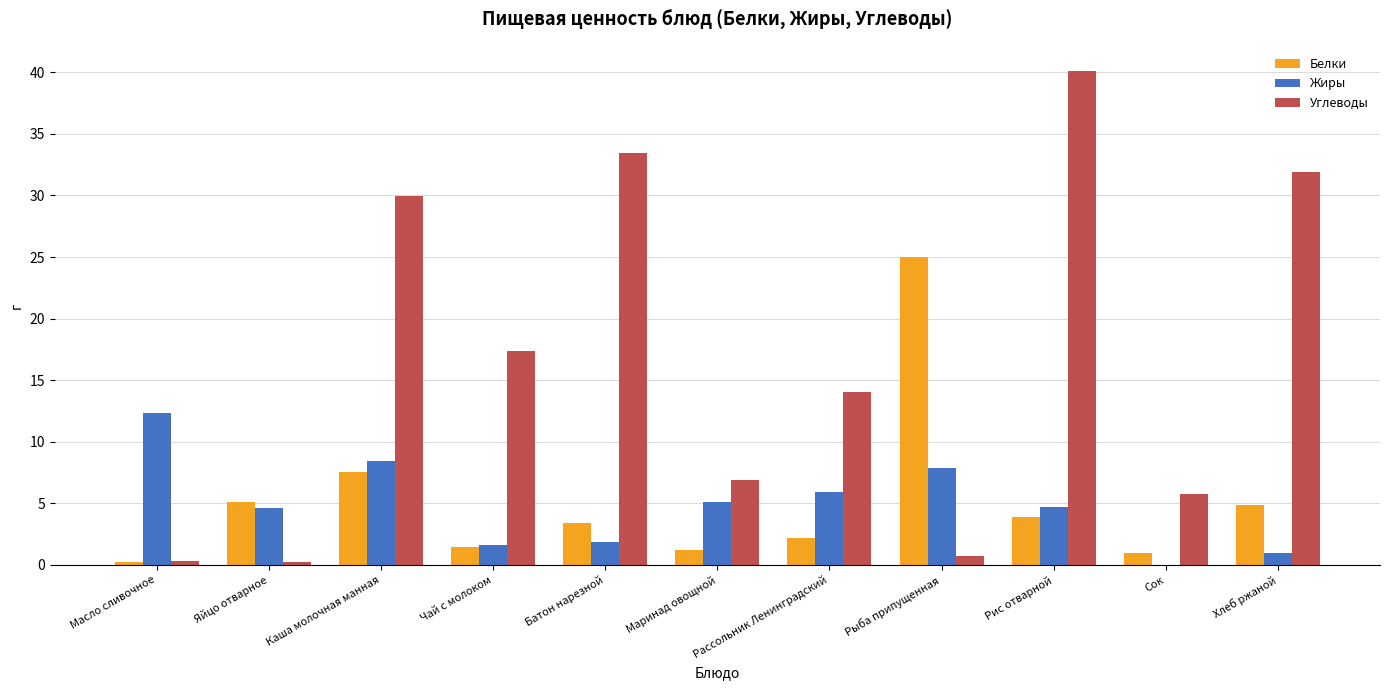

At which category is the sum across all series the highest?

Рис отварной